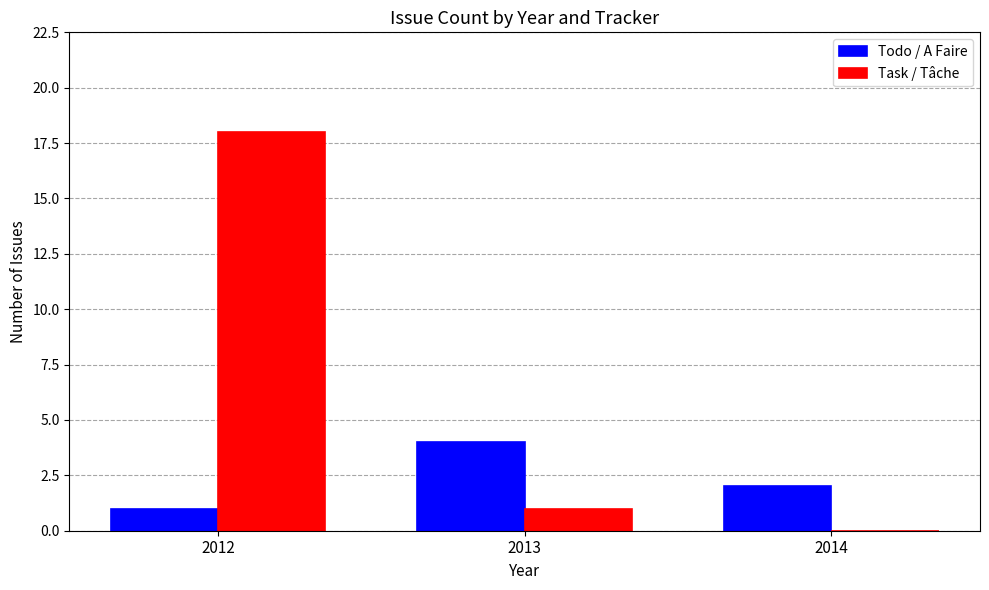

Which series changed the most between 2012 and 2014?

Task / Tâche